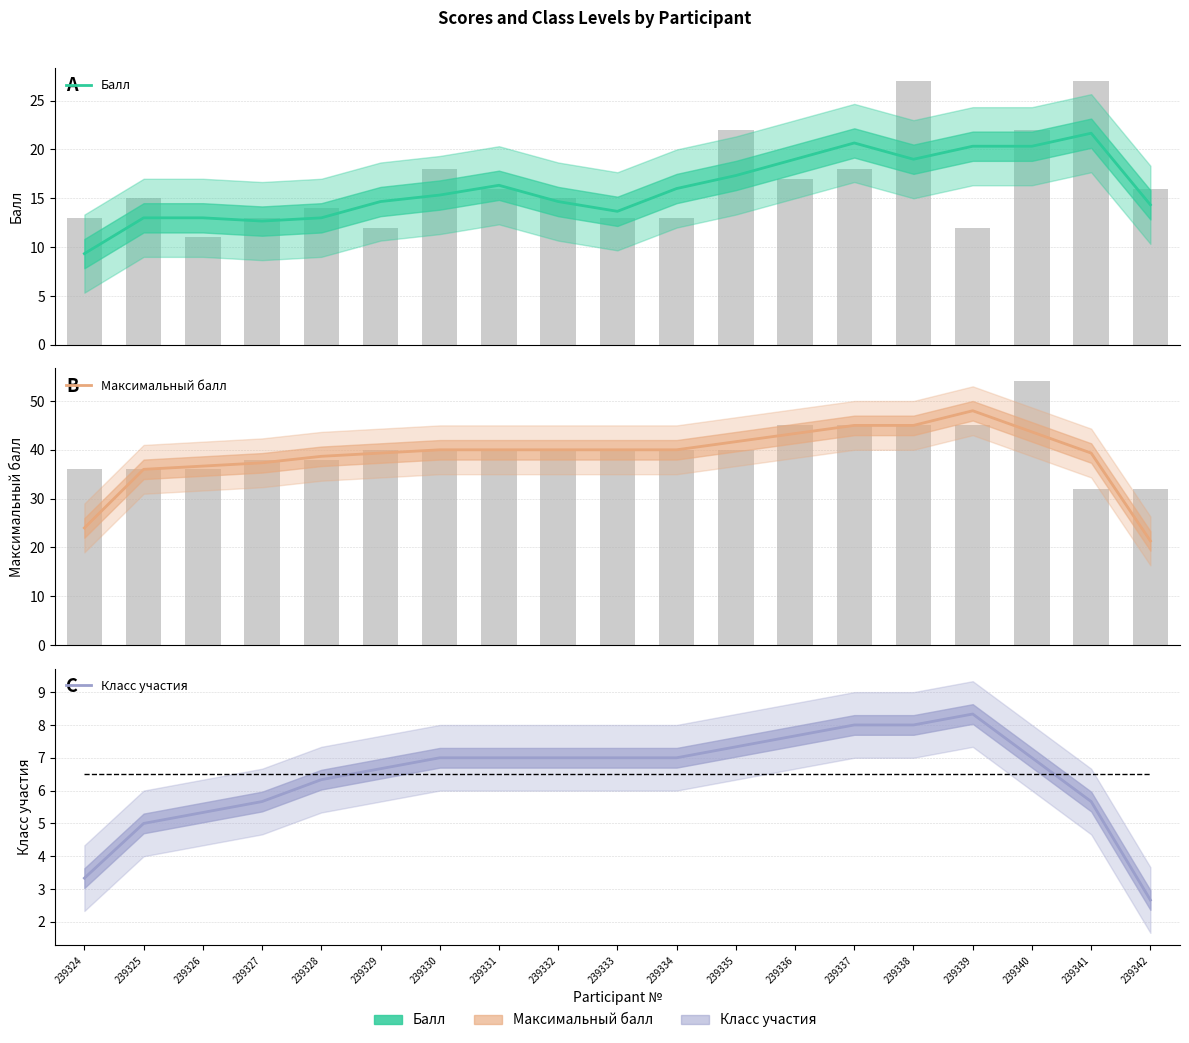

What is the value of the Максимальный балл bar at the 10th from the left?

40.0